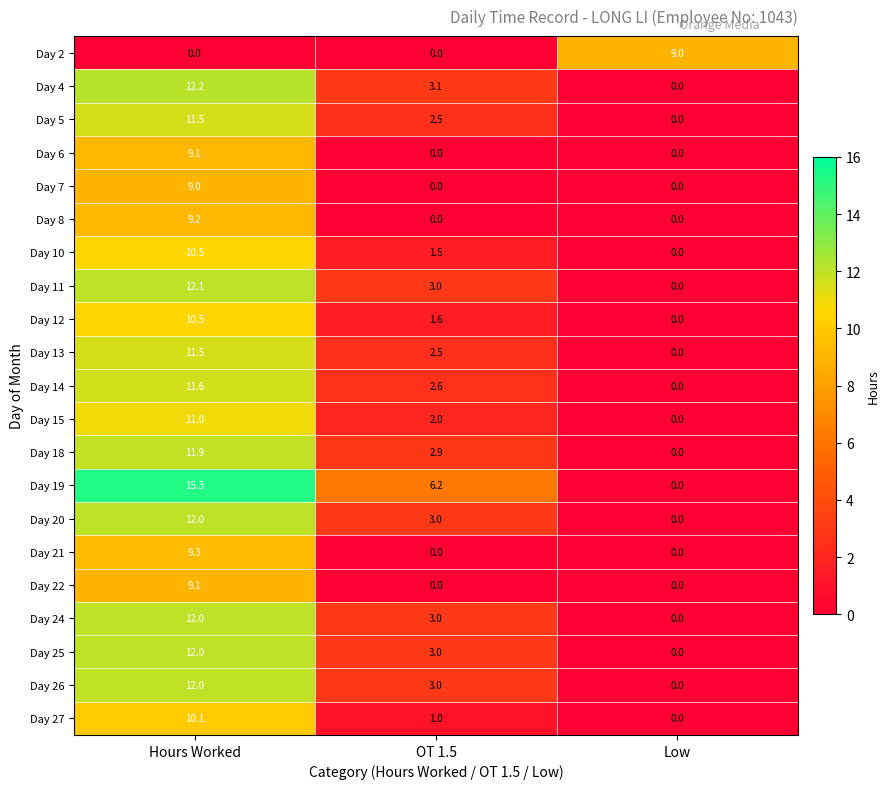

What is the spread (max minus min) of values at Low?

9.0